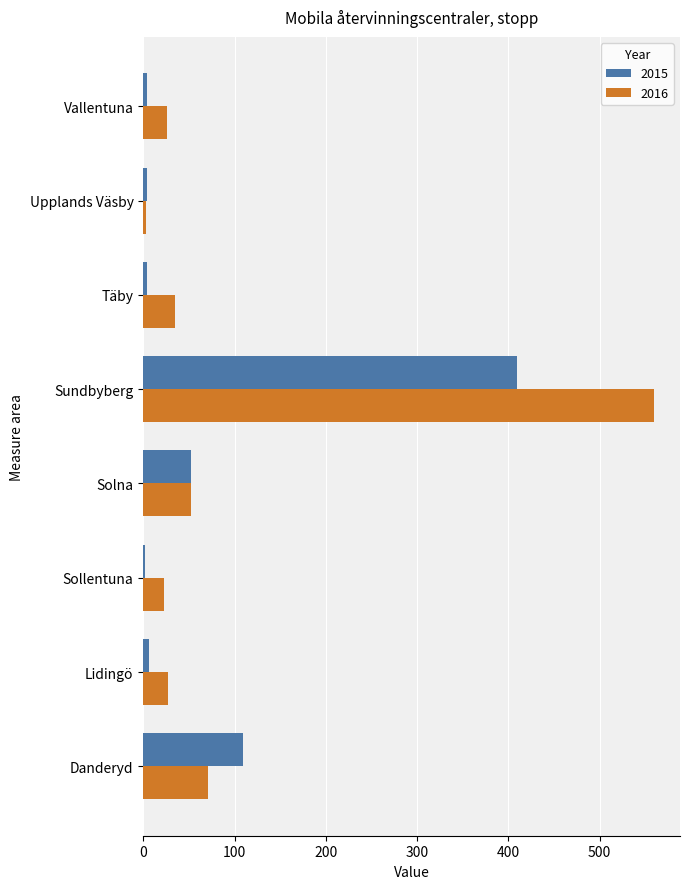

At which category is the sum across all series the highest?

Sundbyberg